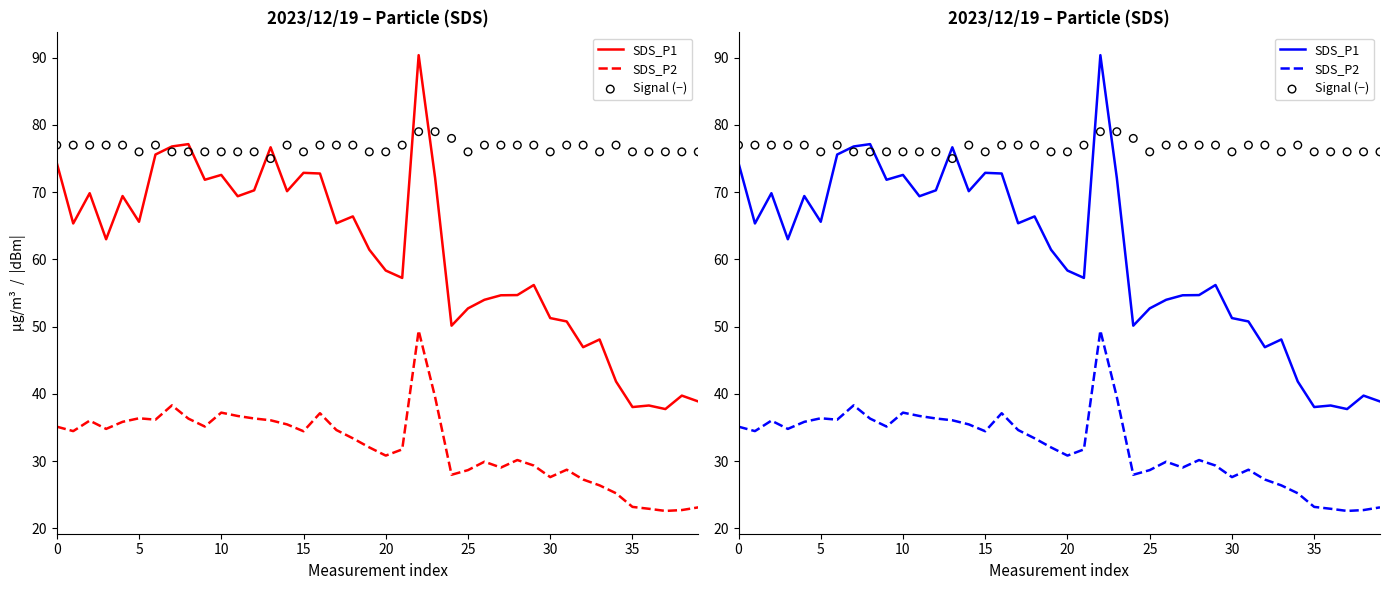

Which series has the largest total across all categories?

Signal (−)